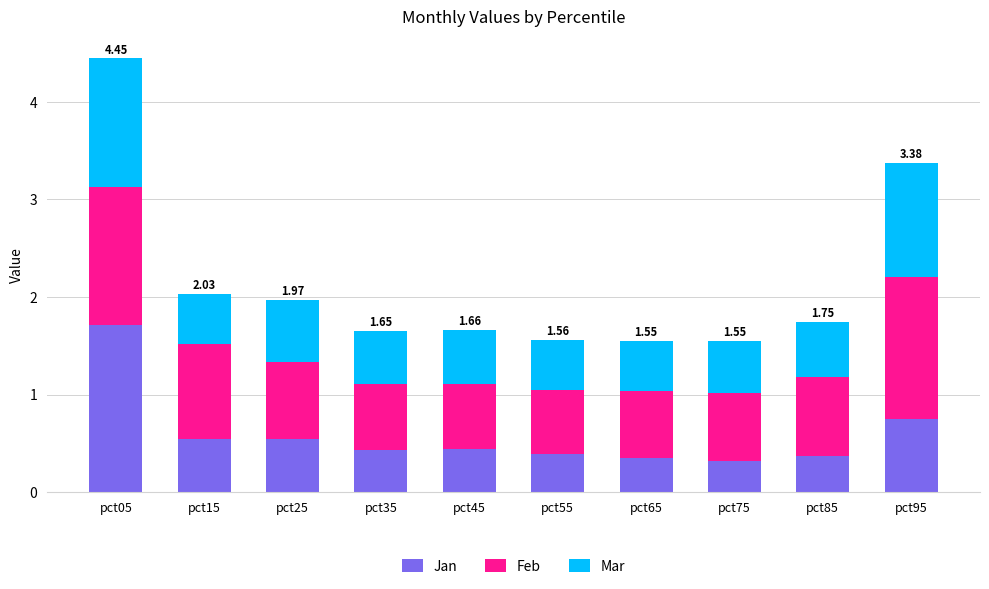

At which category is the sum across all series the highest?

pct05